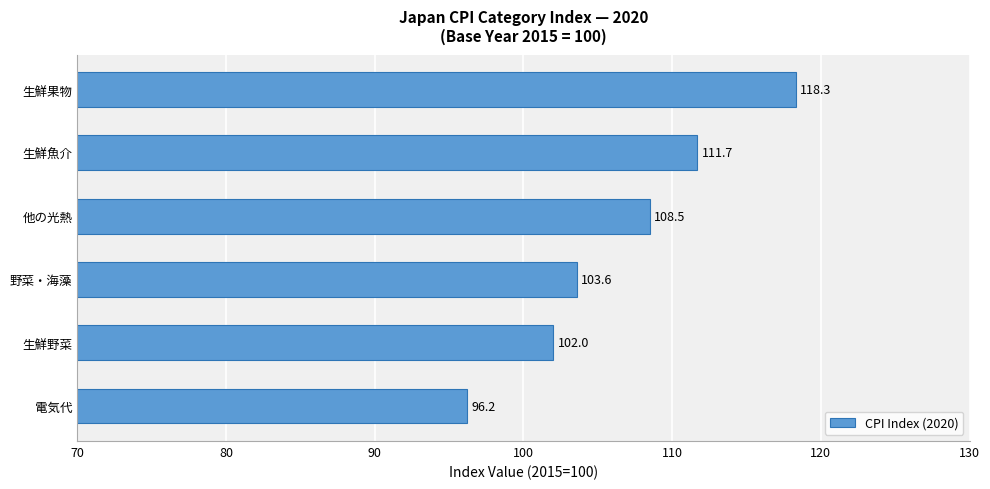

Which label corresponds to the smallest value in the chart?

電気代